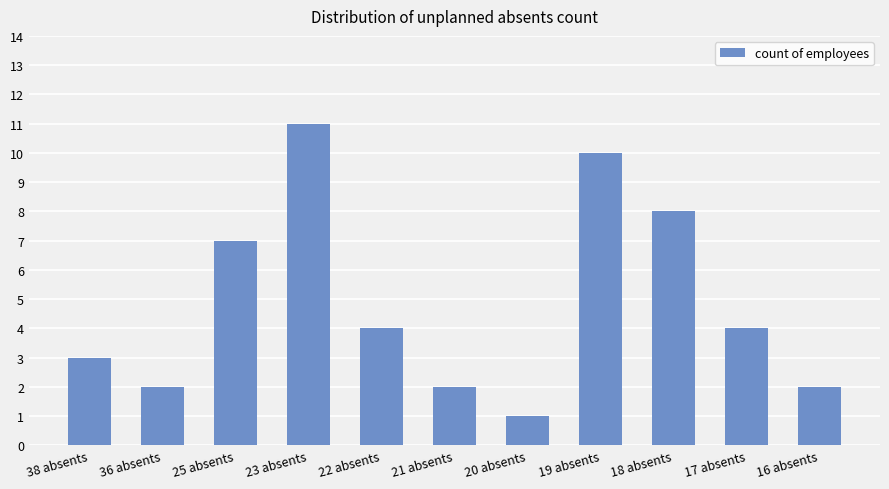

Which category has the lowest value across all series?

20 absents